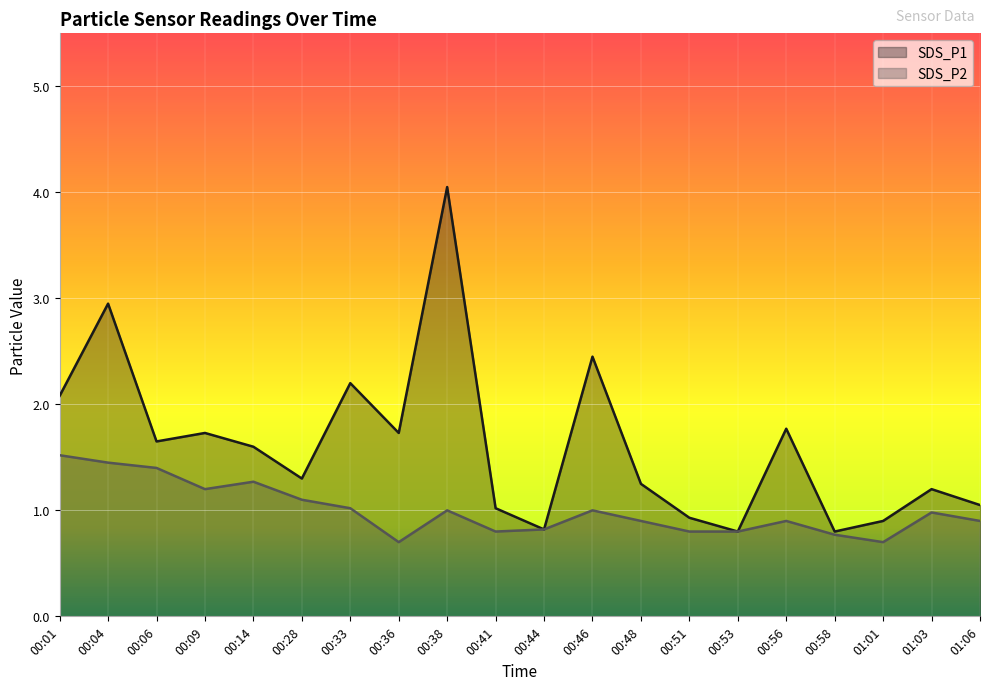

List the series in order of their peak value, lowest first.

SDS_P2, SDS_P1